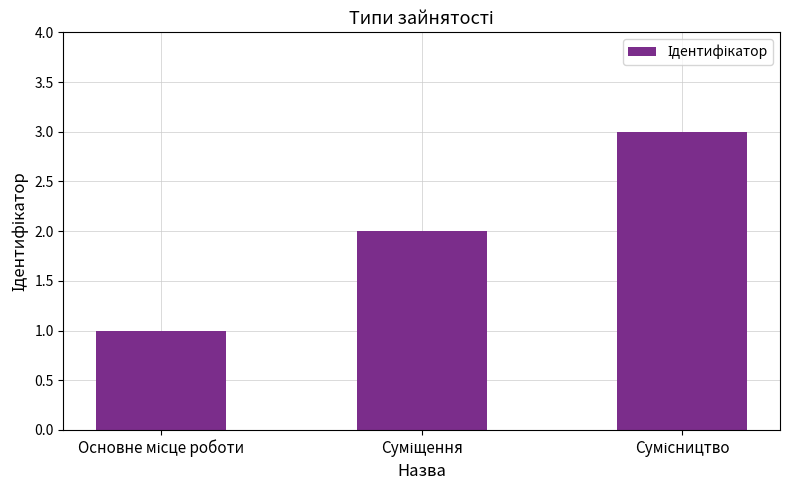

What is the sum of all values?

6